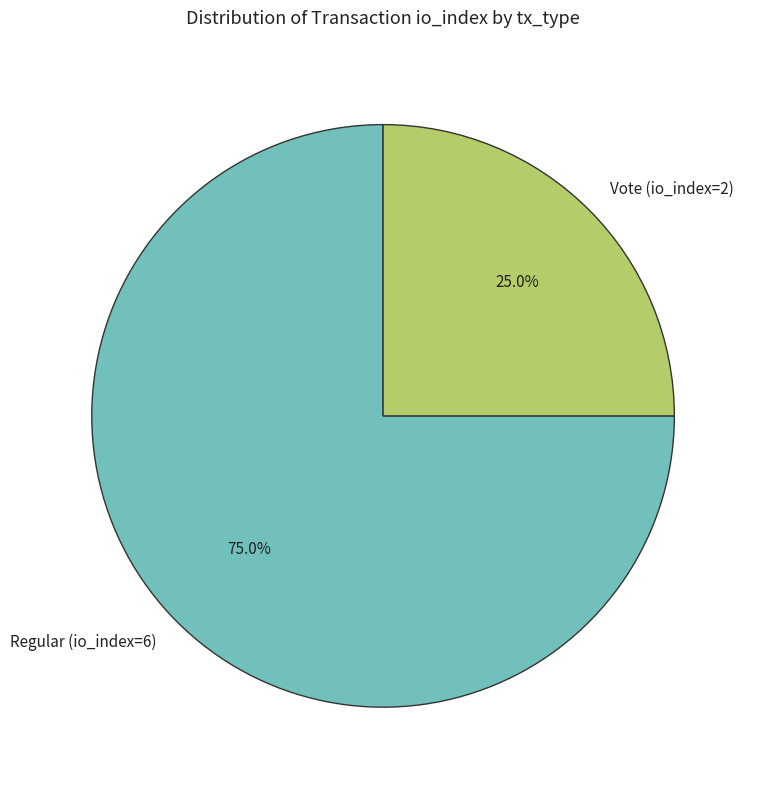

What is the largest slice in the pie chart?

Regular (io_index=6)